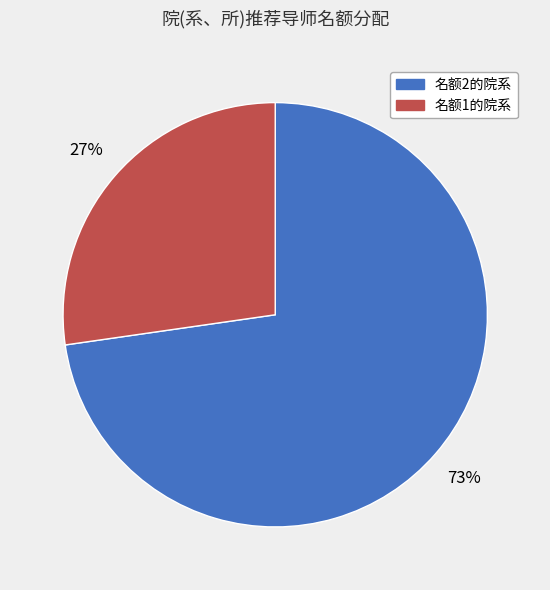

Is there any slice that represents more than half of the pie?

Yes